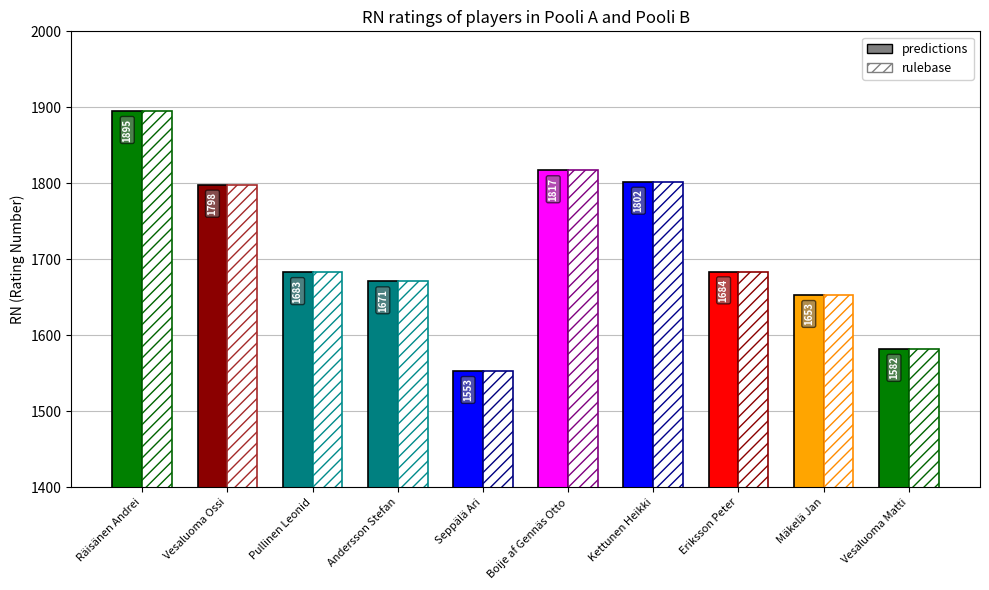

Rank the categories by rulebase value from highest to lowest.

Räisänen Andrei, Boije af Gennäs Otto, Kettunen Heikki, Vesaluoma Ossi, Eriksson Peter, Pullinen Leonid, Andersson Stefan, Mäkelä Jan, Vesaluoma Matti, Seppälä Ari